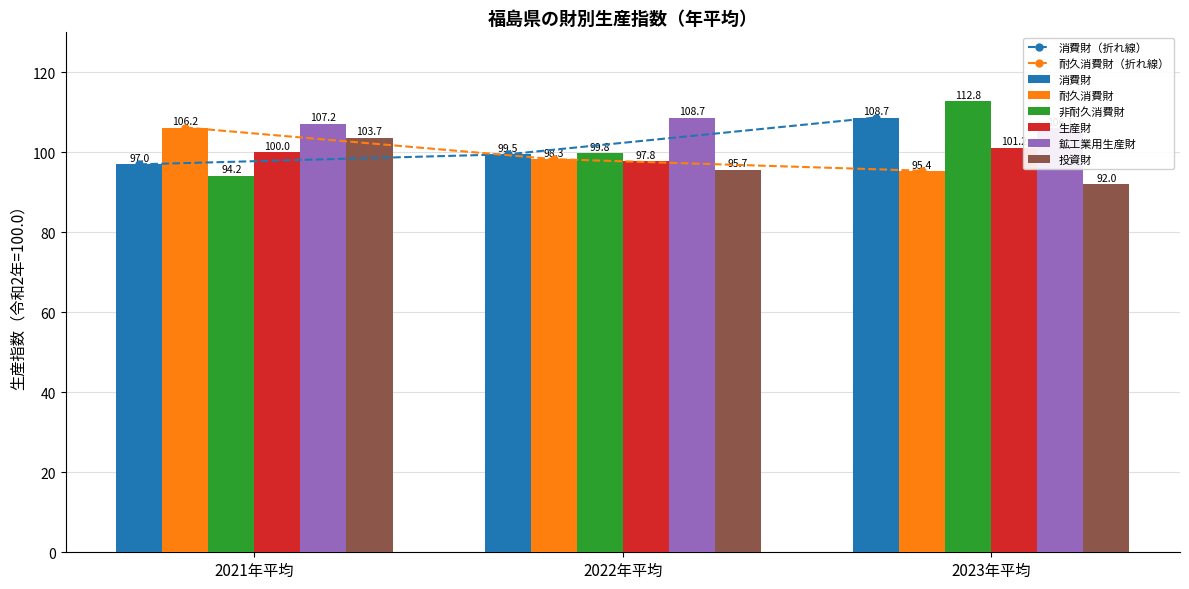

Which series has the largest range (max minus min)?

非耐久消費財